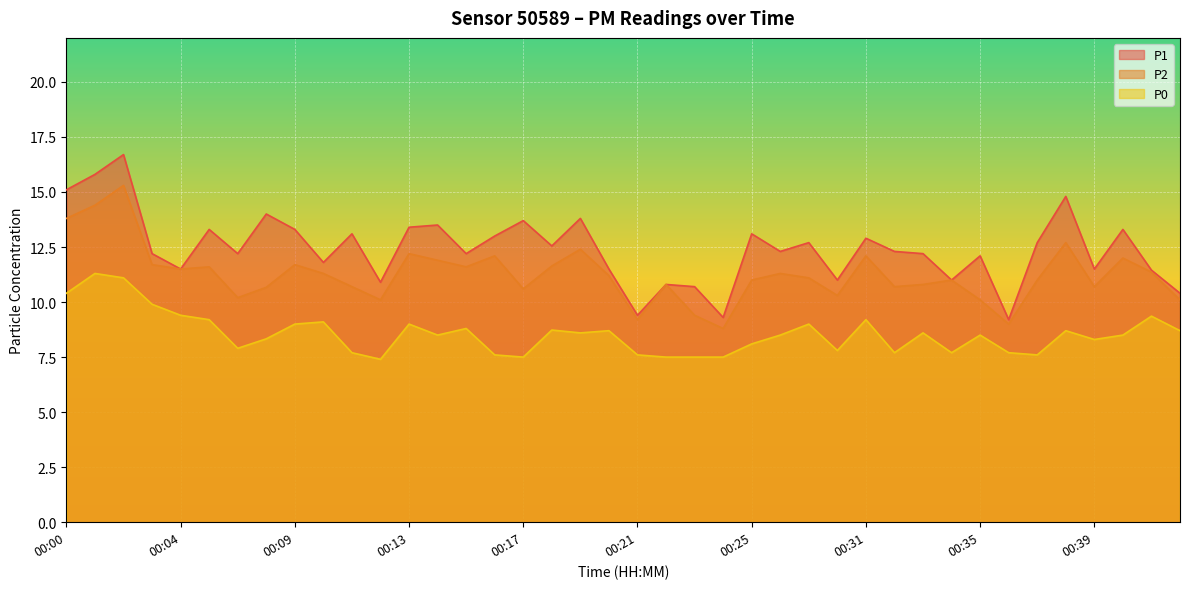

At which label does P1 reach its peak?

00:02